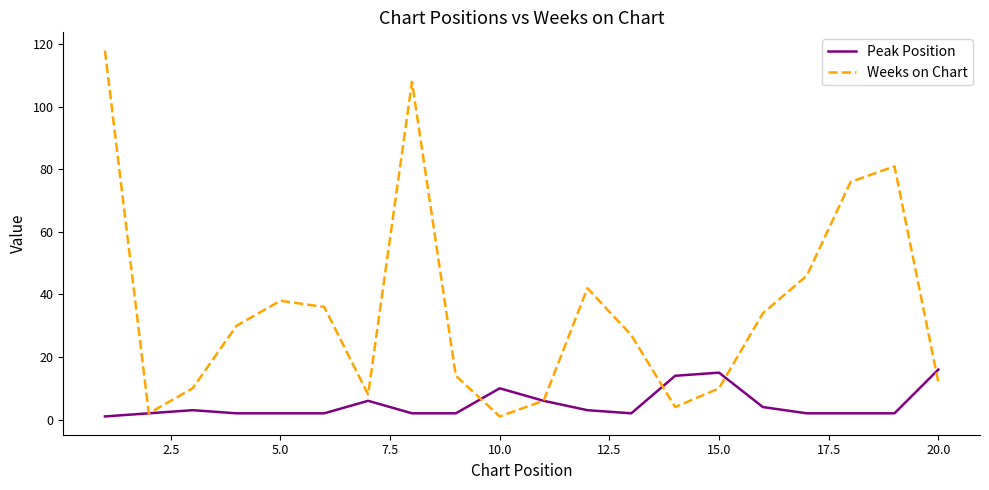

True or false: Peak Position and Weeks on Chart cross at least once.

True